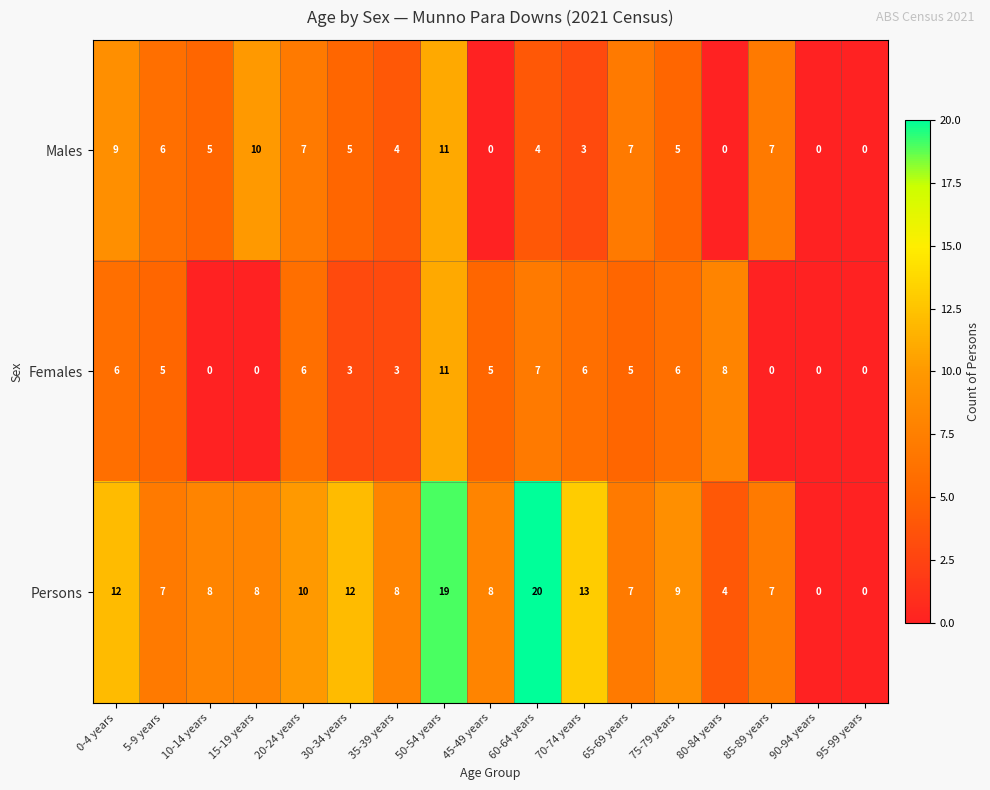

Which label corresponds to the largest value in the chart?

60-64 years